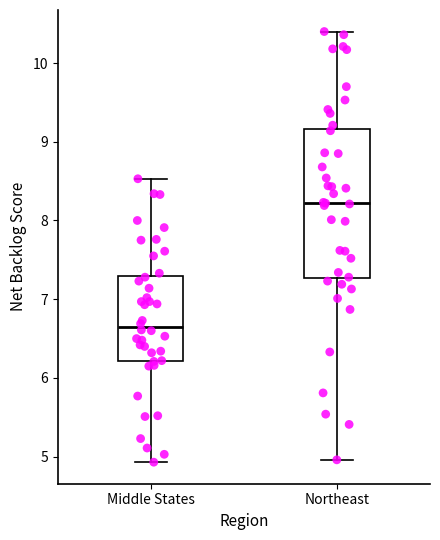

Reading left to right, transcribe this box plot: for each box, give where its median line is, the range the box spans, and where its two whiskers end, as read against the y-axis. The values are not printed on the chart, so give them approximately, as read against the axis.

Middle States: median 6.7, box 6.2 to 7.3, whiskers 4.9 to 8.5
Northeast: median 8.2, box 7.3 to 9.2, whiskers 5.0 to 10.4